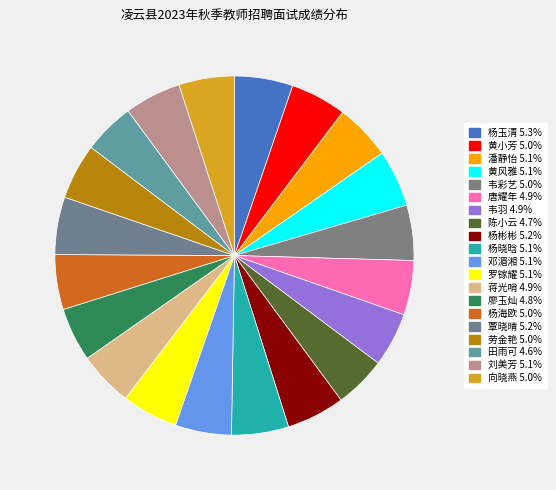

How many segments does this pie chart have?

20